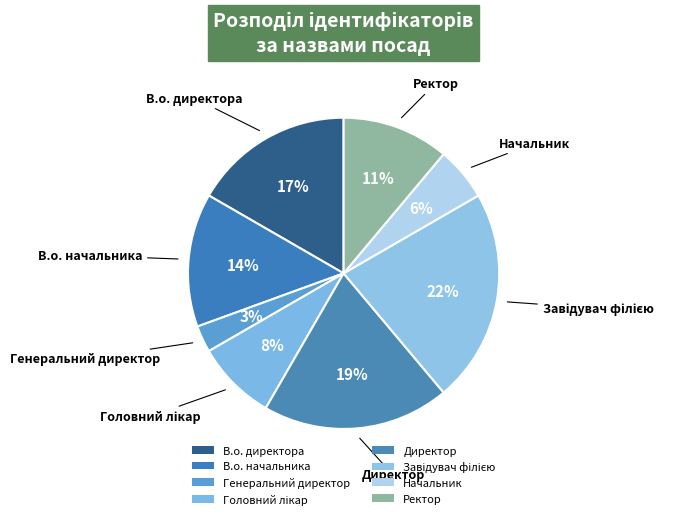

Count the number of slices in the pie.

8